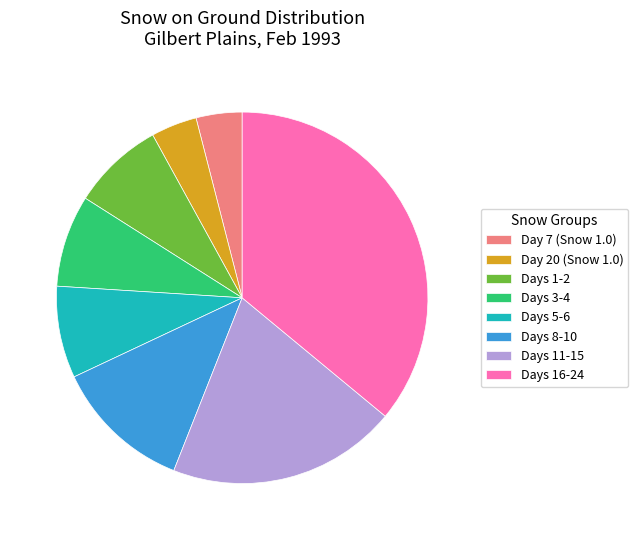

Which slice is the largest?

Days 16-24